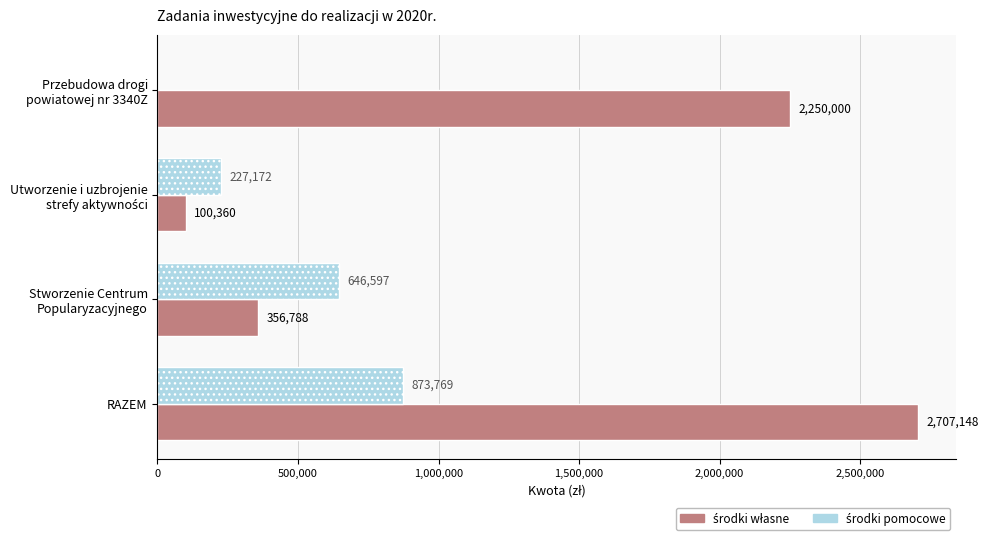

What is the greatest value displayed?

2707148